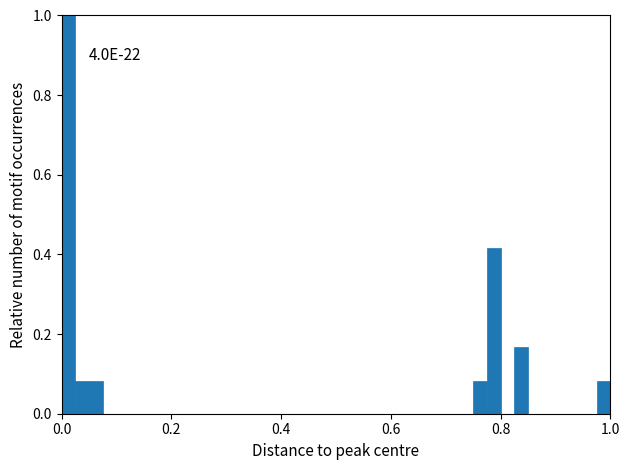

Read against the x-axis, roughly where is the centre of the tallest bar?

0.02